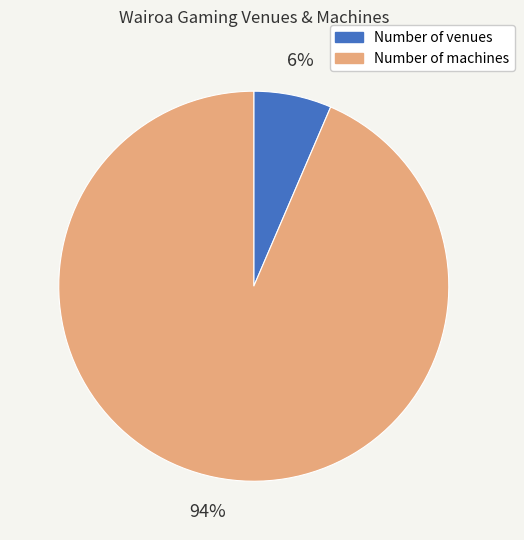

Does any single category account for the majority?

Yes